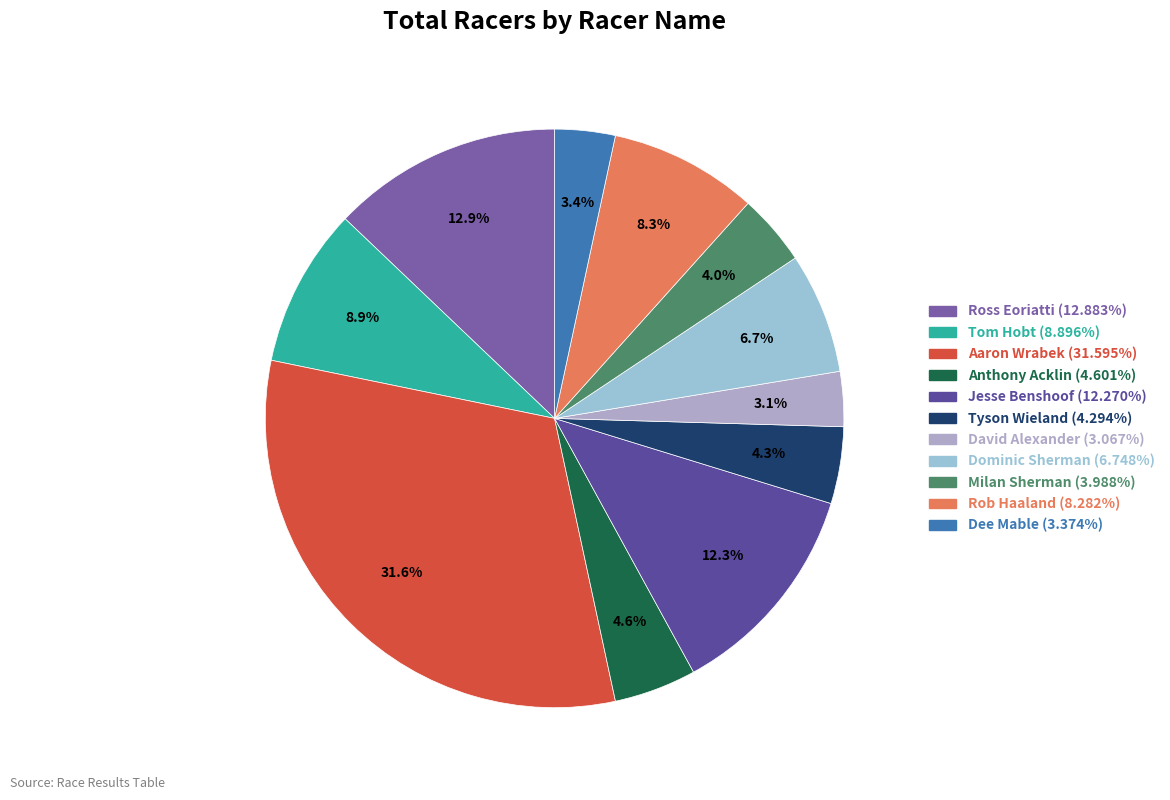

Between Milan Sherman and Dominic Sherman, which is larger?

Dominic Sherman